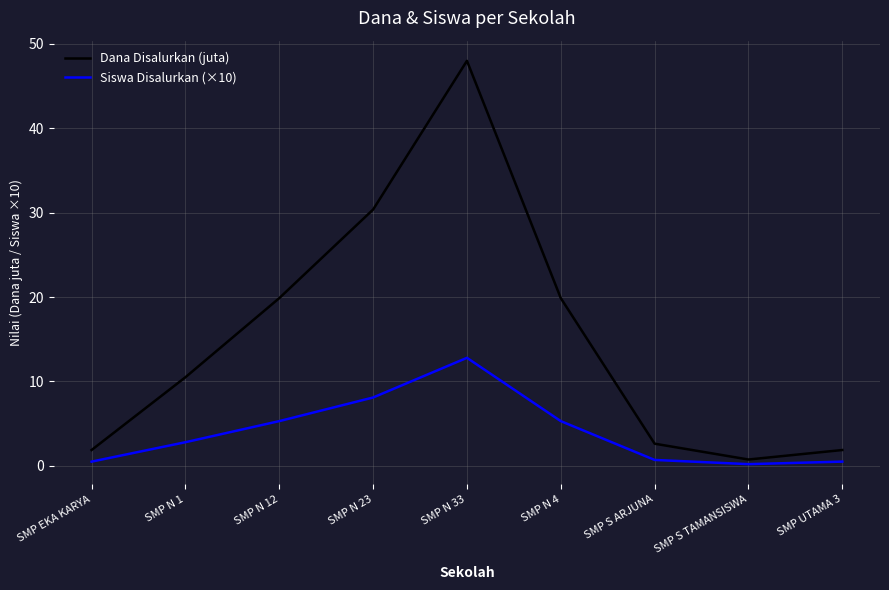

What is the spread (max minus min) of values at SMP UTAMA 3?

1.4